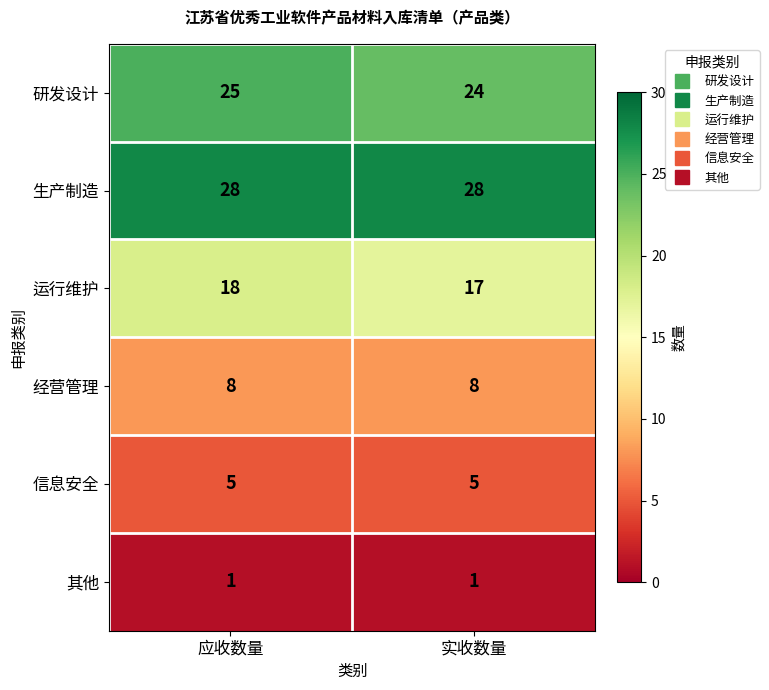

Is it true that 运行维护 equals 17 at 实收数量?

True